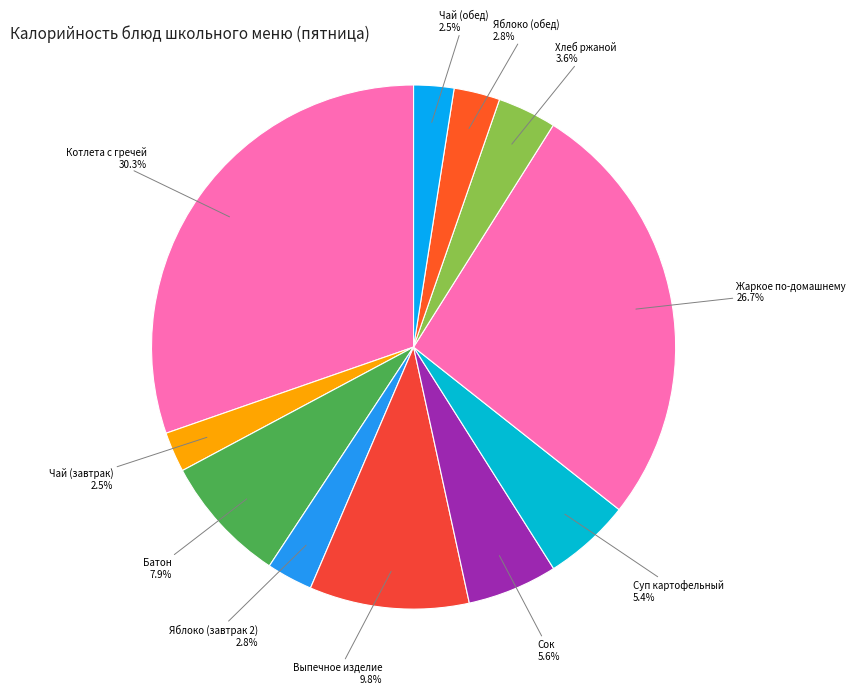

Count the number of slices in the pie.

11